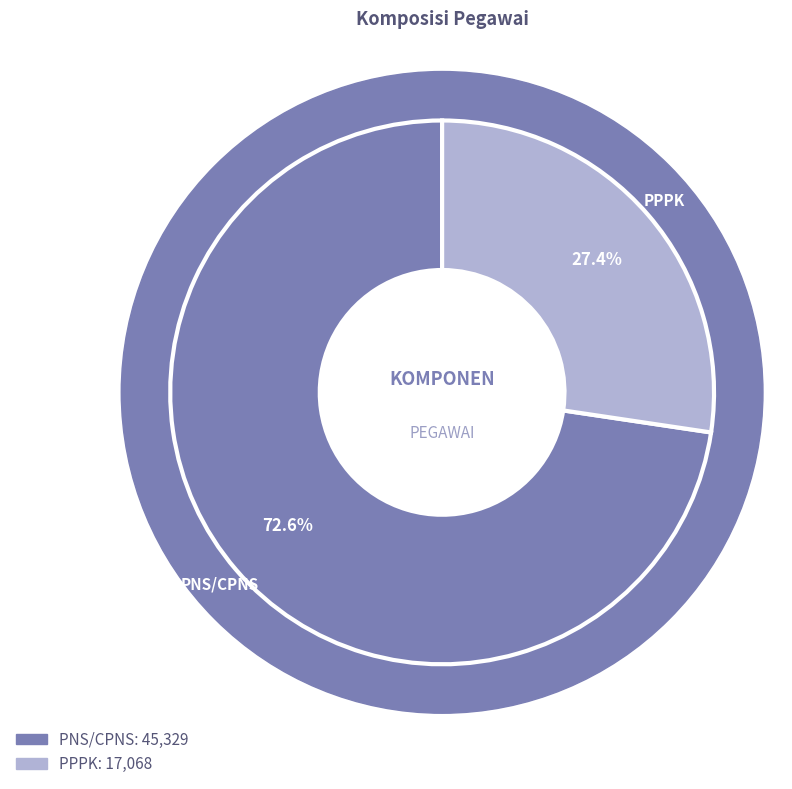

Which slice is the largest?

PNS/CPNS